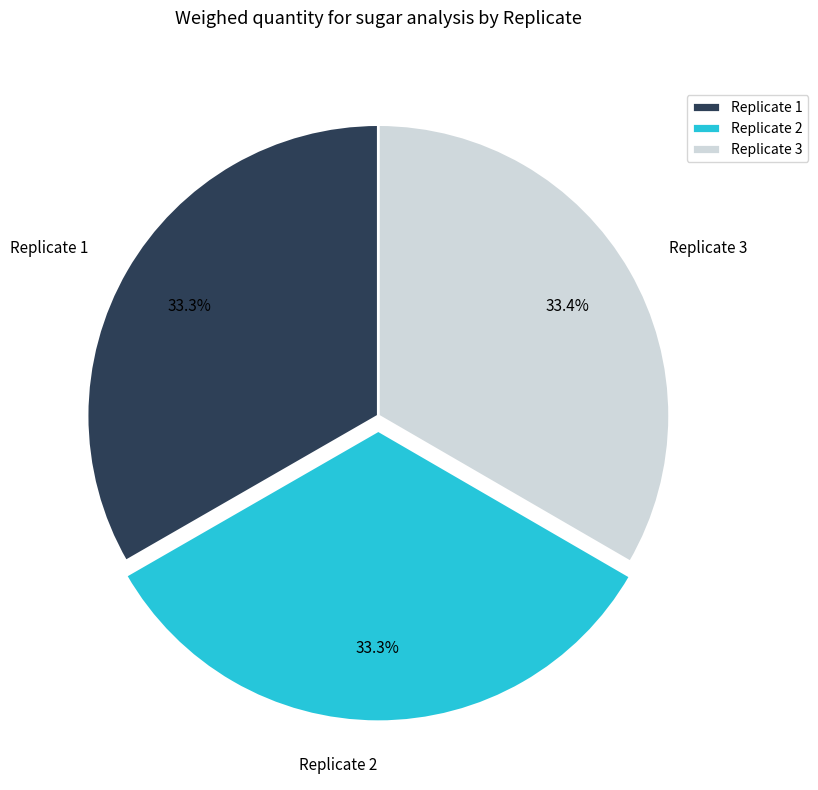

Is there any slice that represents more than half of the pie?

No